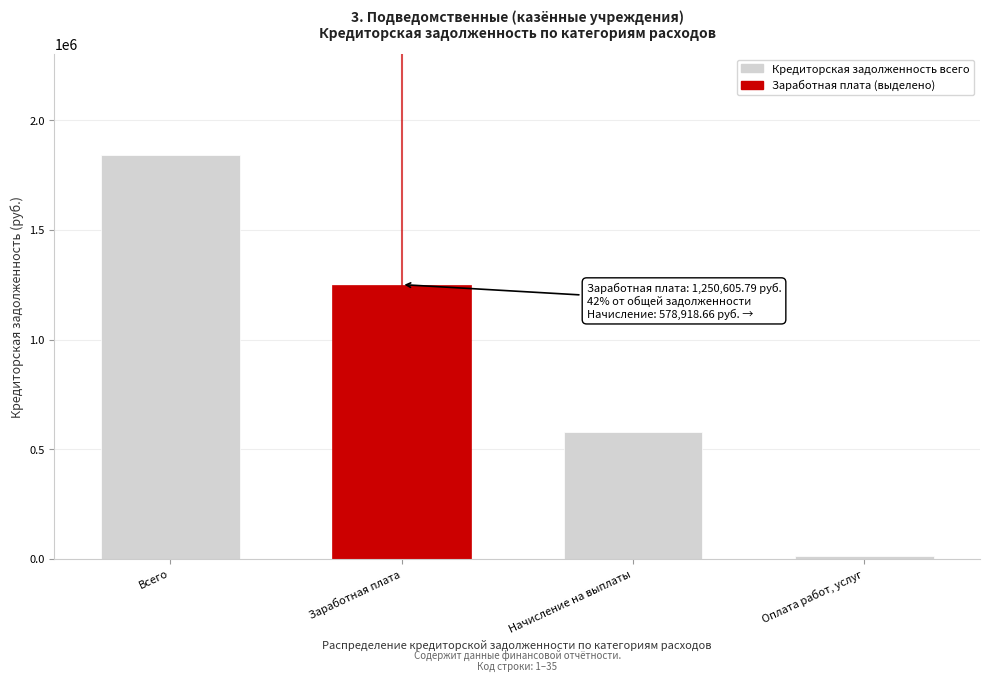

Which category has the lowest value across all series?

Оплата работ, услуг